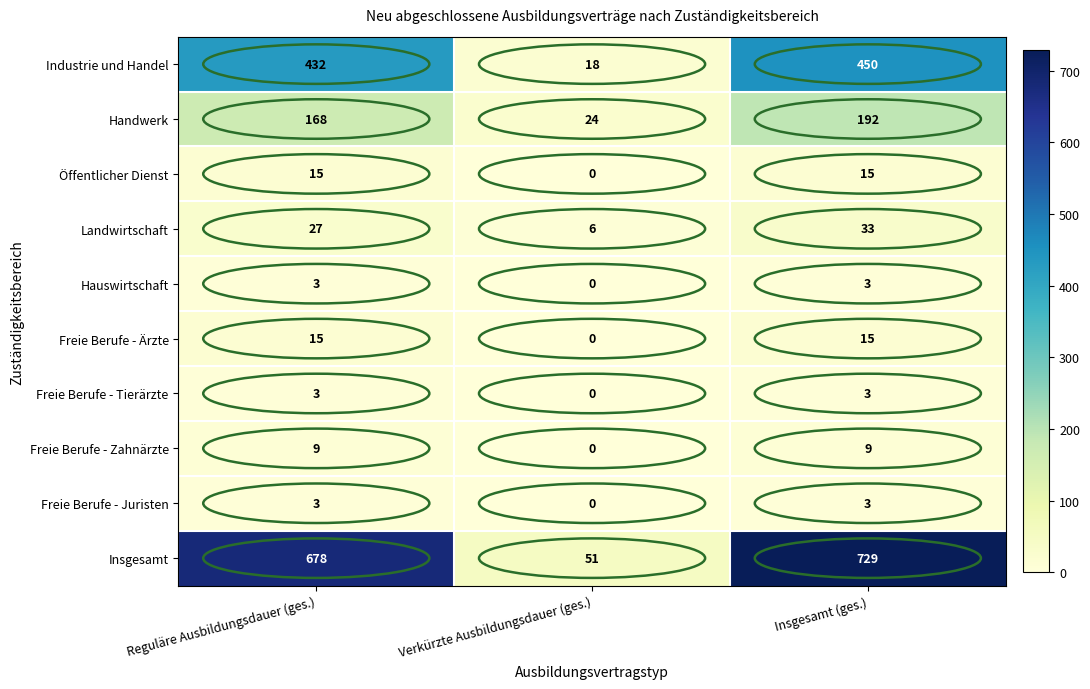

What is the sum of all Industrie und Handel values?

900